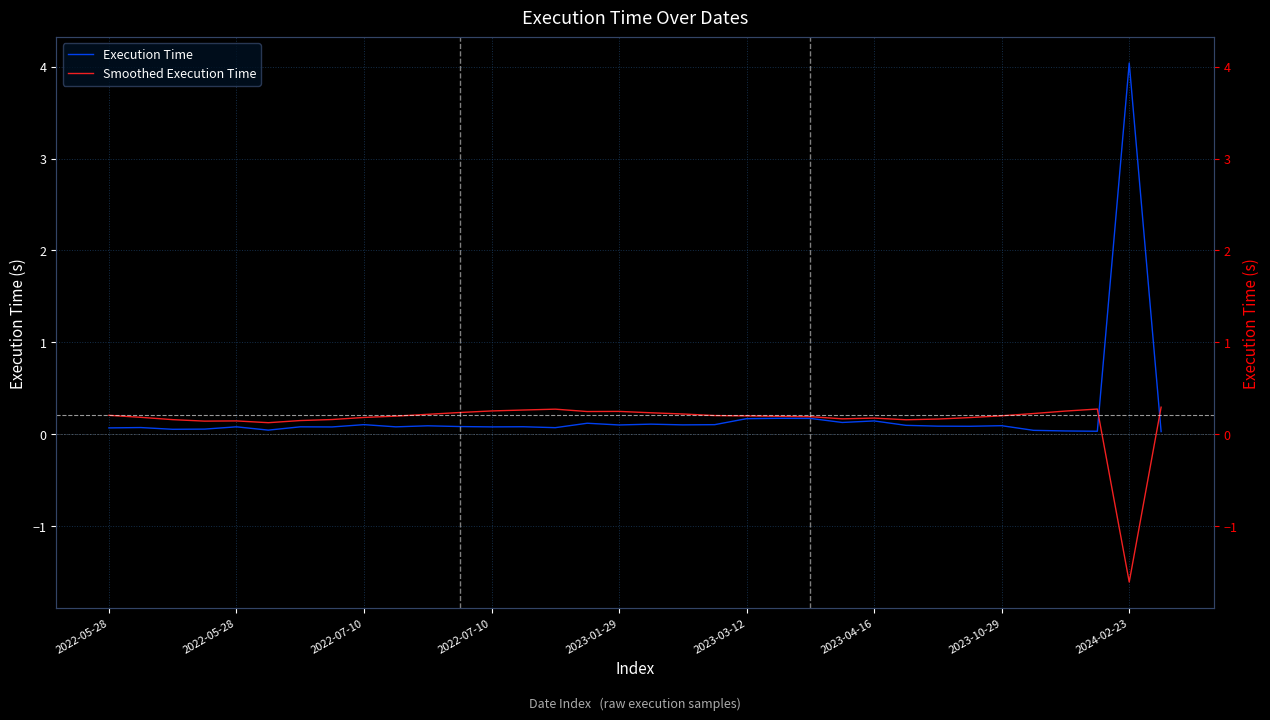

What is the value of the Smoothed Execution Time point at the 29th from the left?

0.2